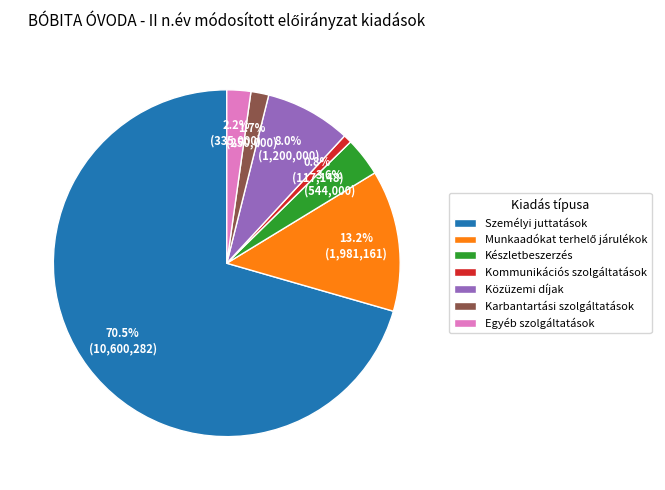

How many segments does this pie chart have?

7